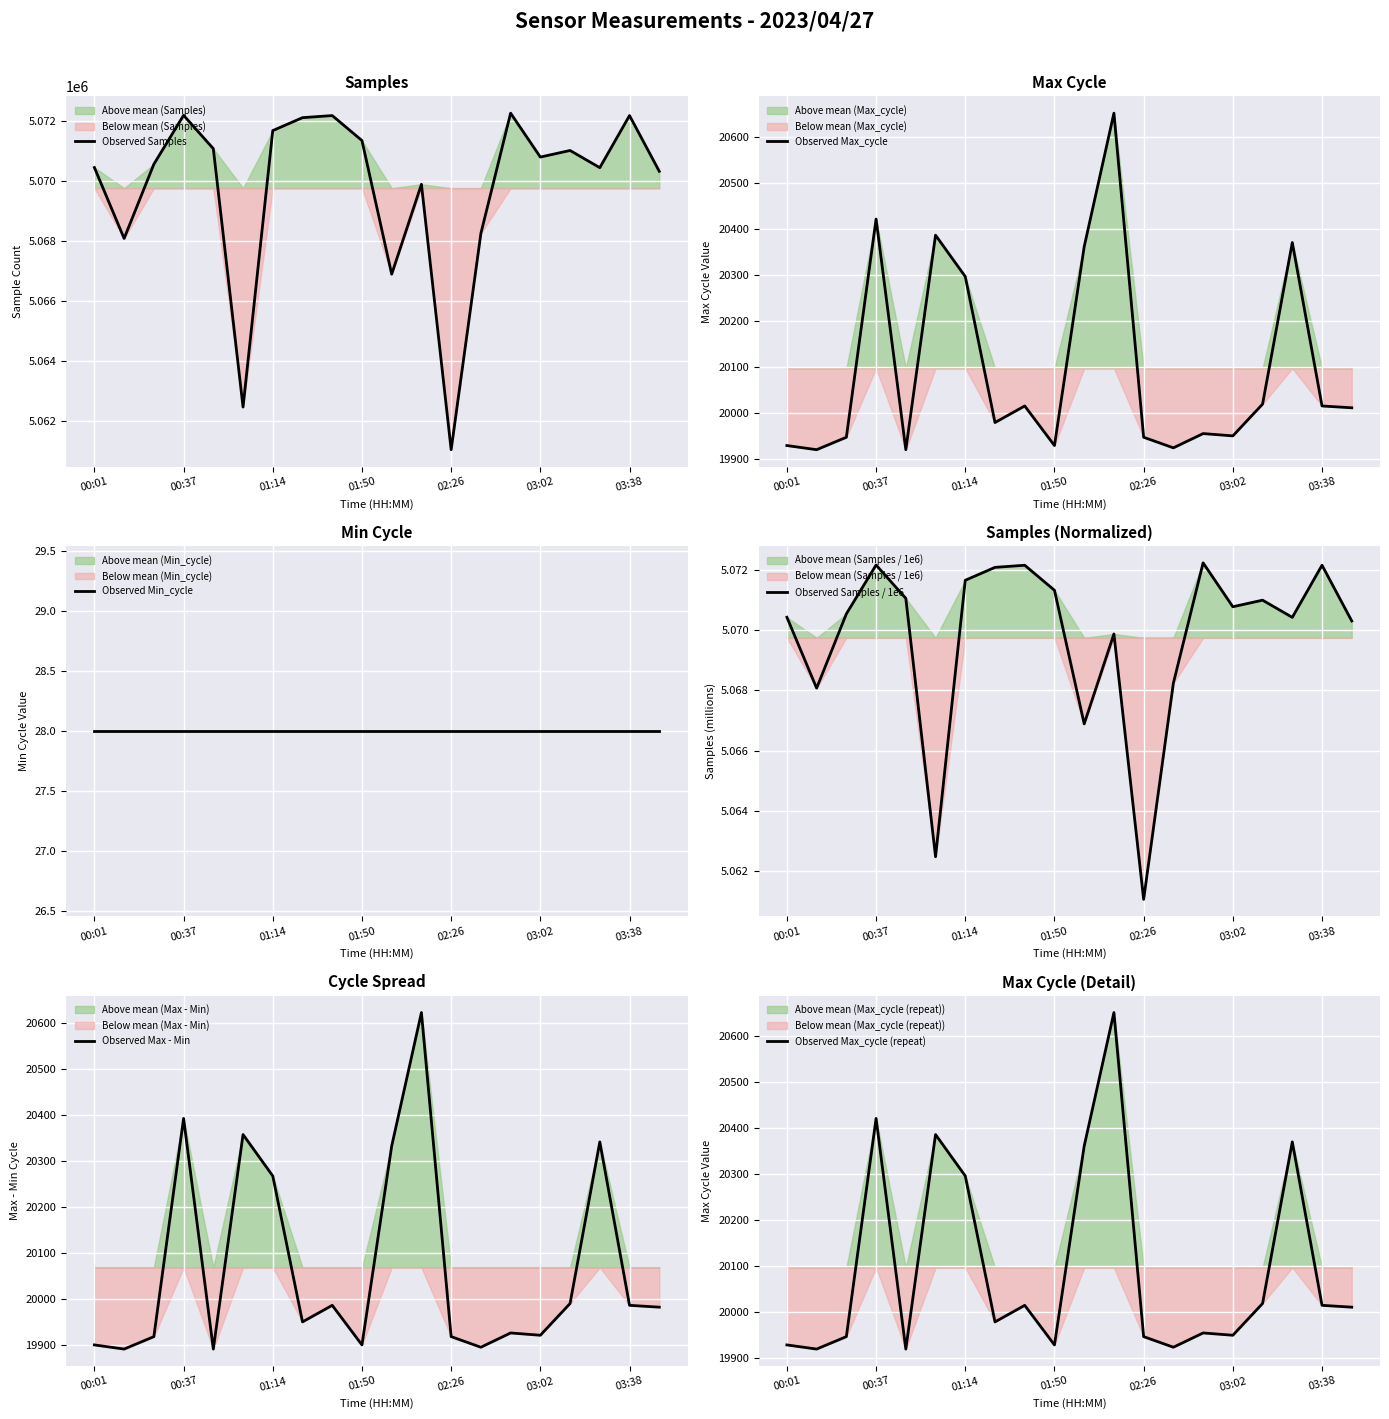

Is it true that Observed Max_cycle (repeat) equals 11619.7 at 02:26?

False